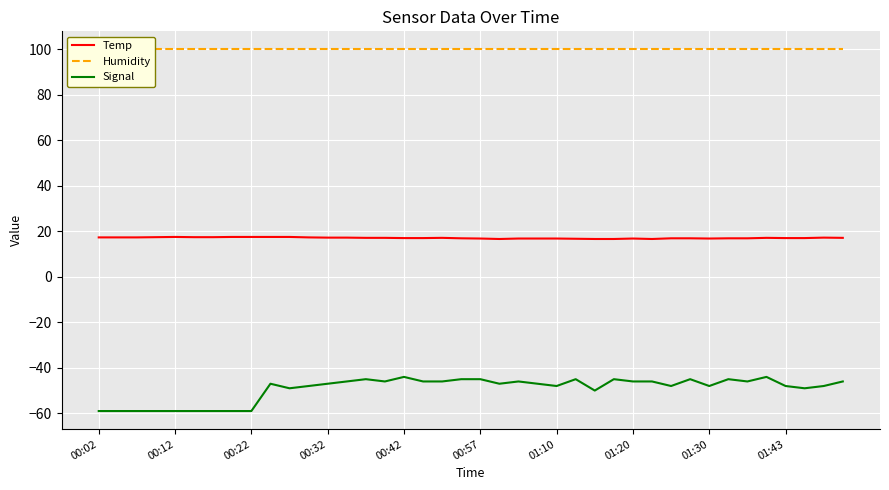

True or false: Temp and Humidity intersect in this chart.

False